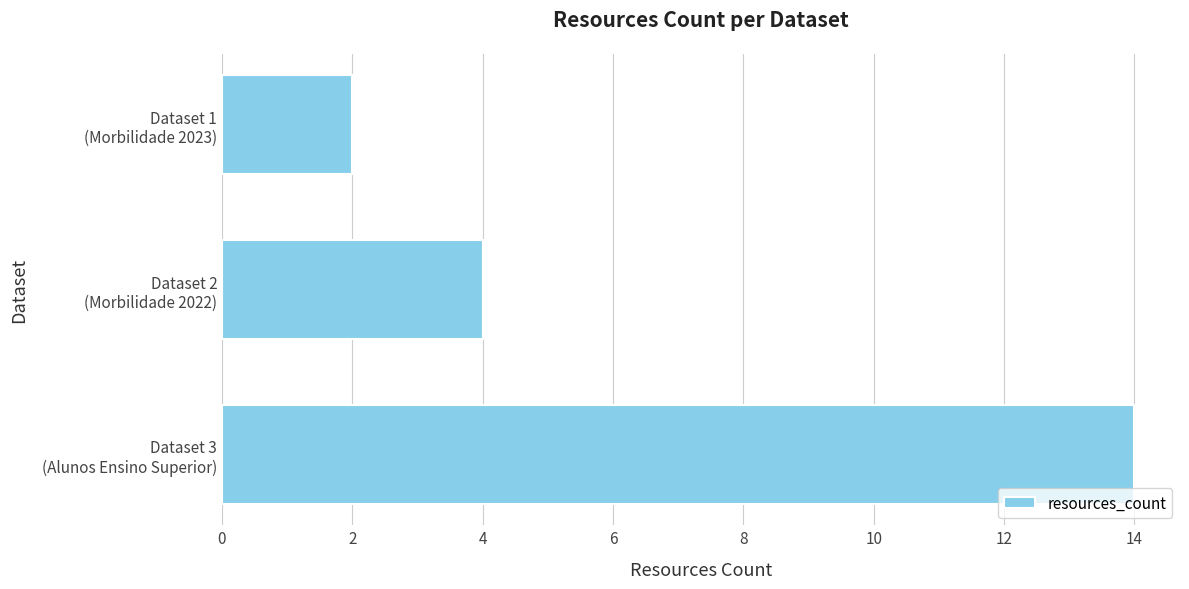

Rank the categories by value from highest to lowest.

Dataset 3
(Alunos Ensino Superior), Dataset 2
(Morbilidade 2022), Dataset 1
(Morbilidade 2023)